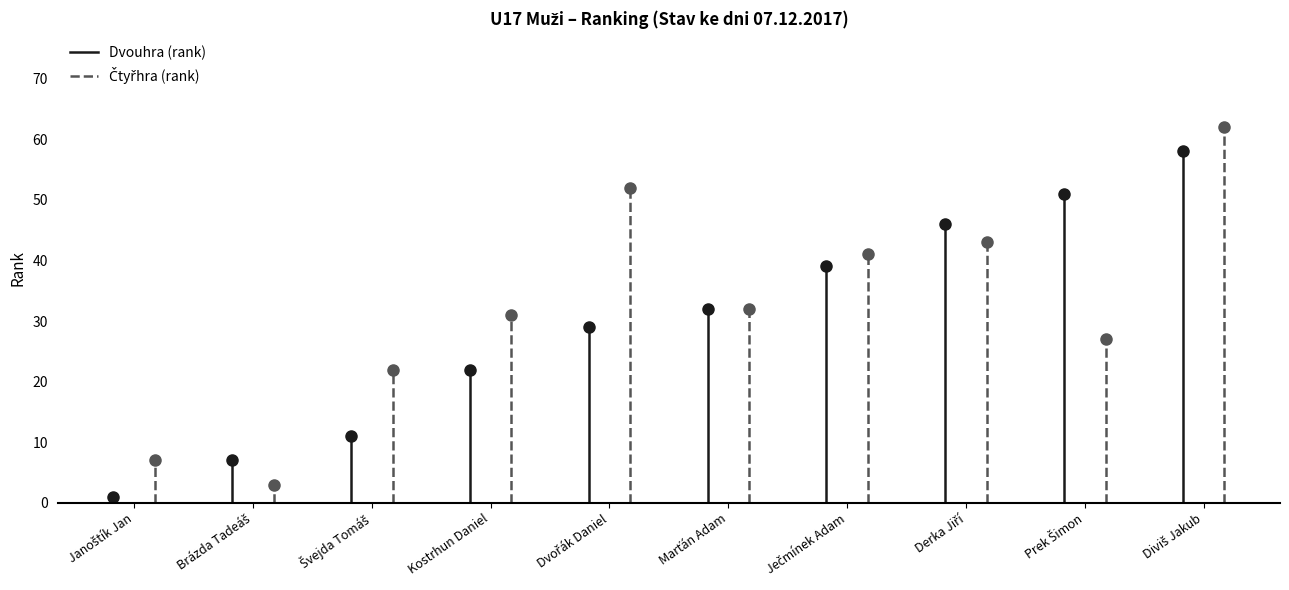

The Dvouhra (rank) series shows 1 at Brázda Tadeáš. True or false?

False